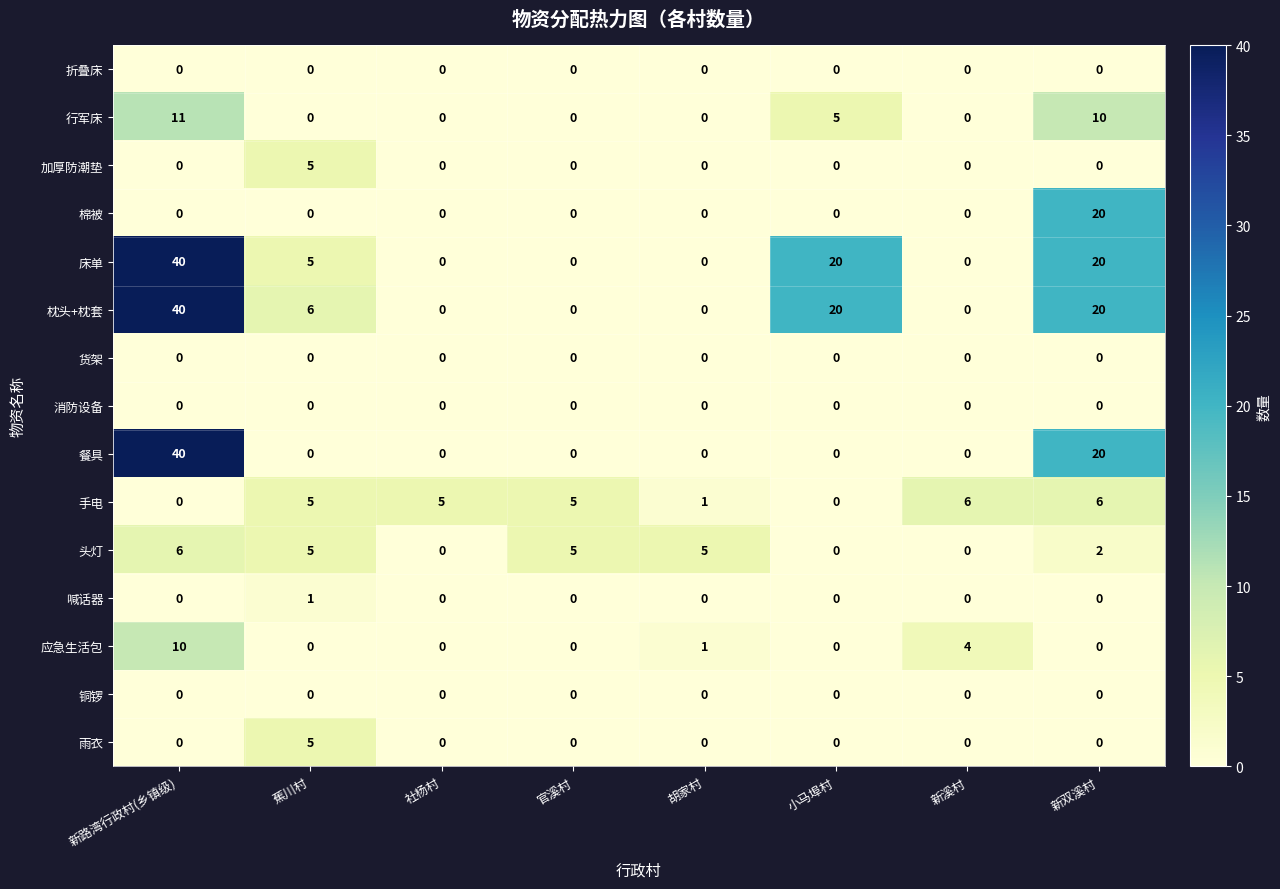

Which series has the largest total across all categories?

枕头+枕套